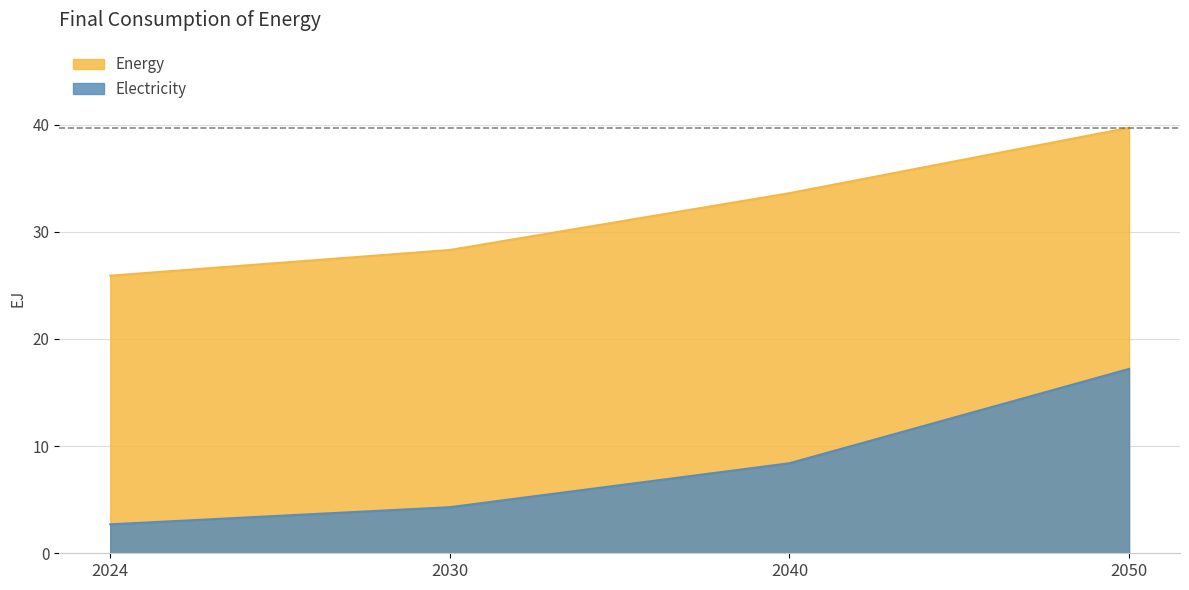

The value of Electricity at 2024 is 1.8. True or false?

False